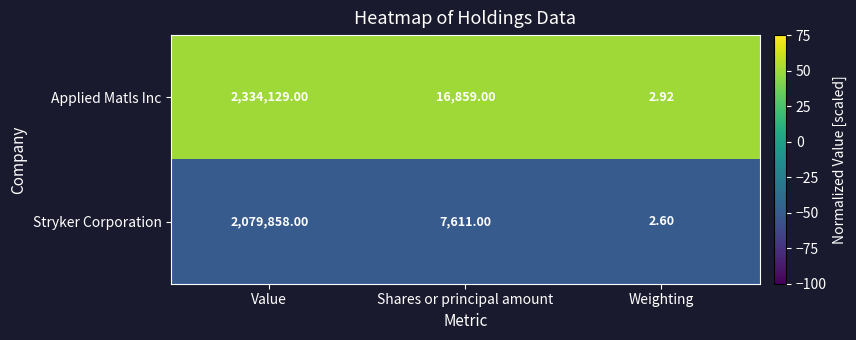

At which label is Applied Matls Inc closest to 1167065?

Shares or principal amount